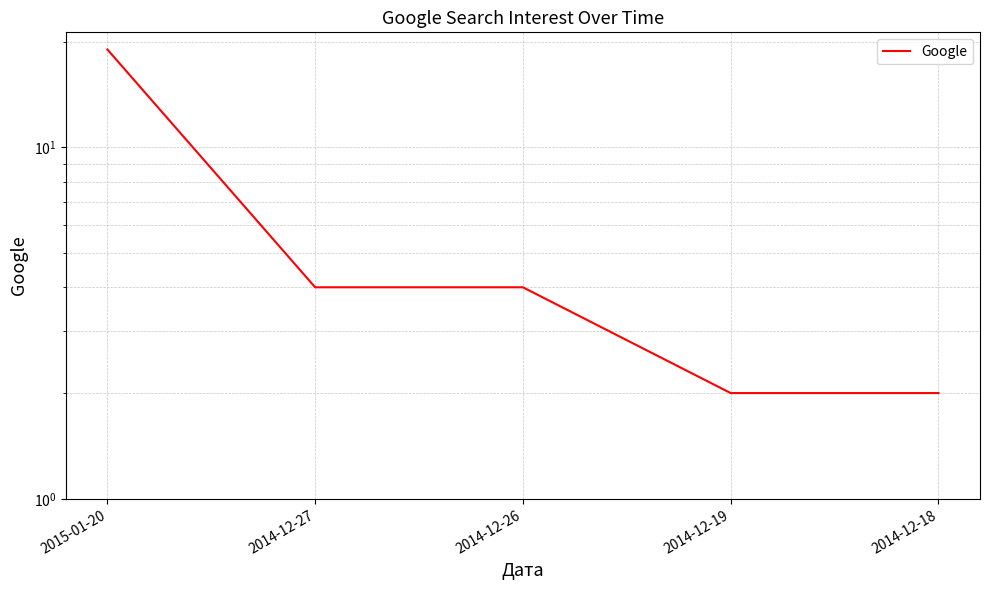

Rank the categories by value from lowest to highest.

2014-12-19, 2014-12-18, 2014-12-27, 2014-12-26, 2015-01-20